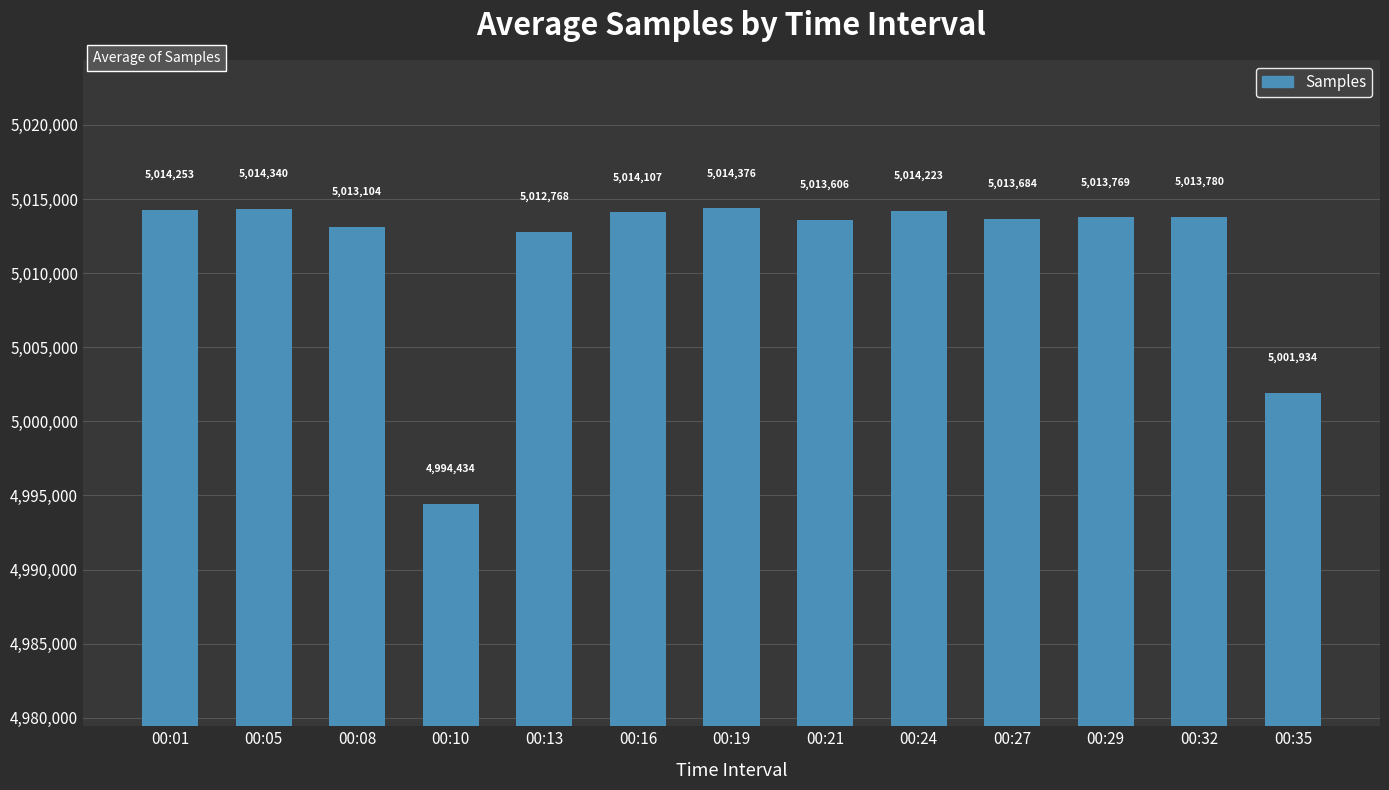

Rank the categories by value from lowest to highest.

00:10, 00:35, 00:13, 00:08, 00:21, 00:27, 00:29, 00:32, 00:16, 00:24, 00:01, 00:05, 00:19